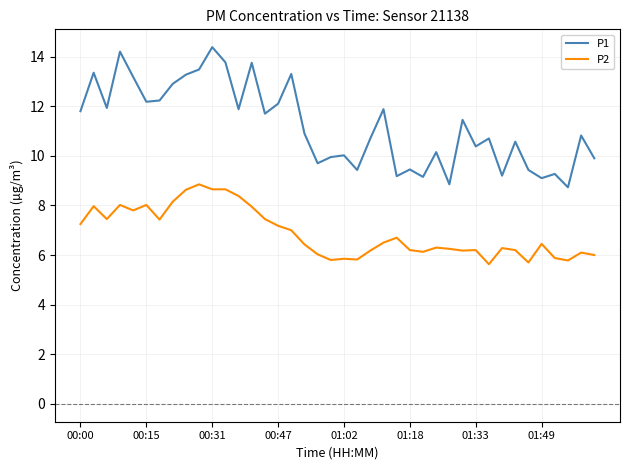

Which series has the largest total across all categories?

P1